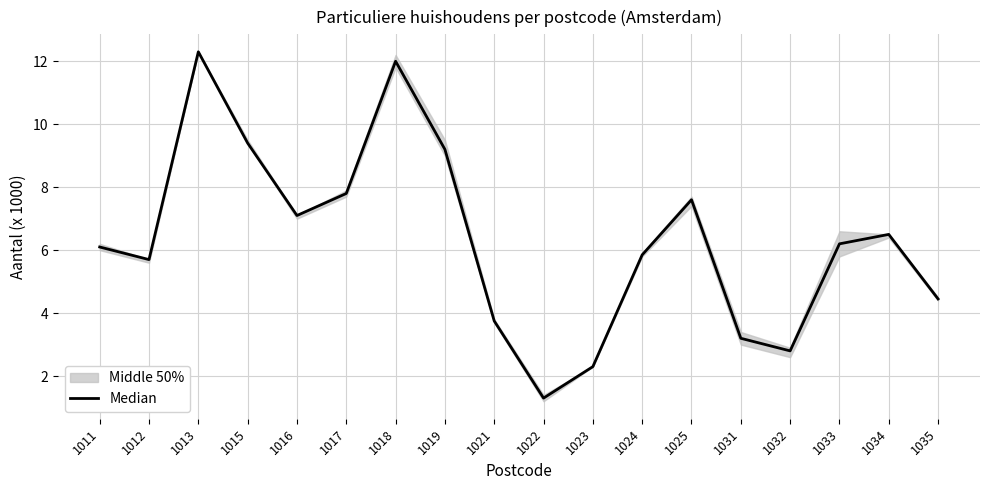

Does the chart have visible grid lines?

Yes